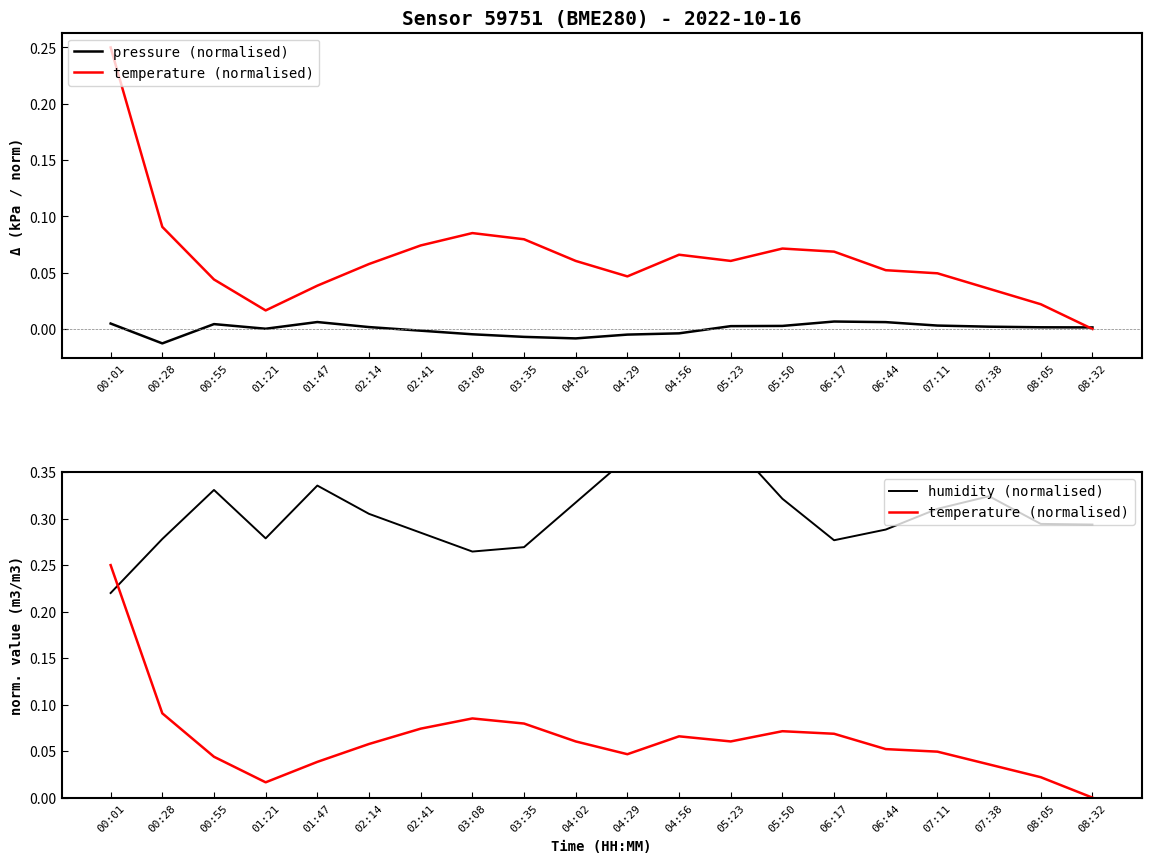

The humidity (normalised) series shows 0.1 at 06:17. True or false?

False